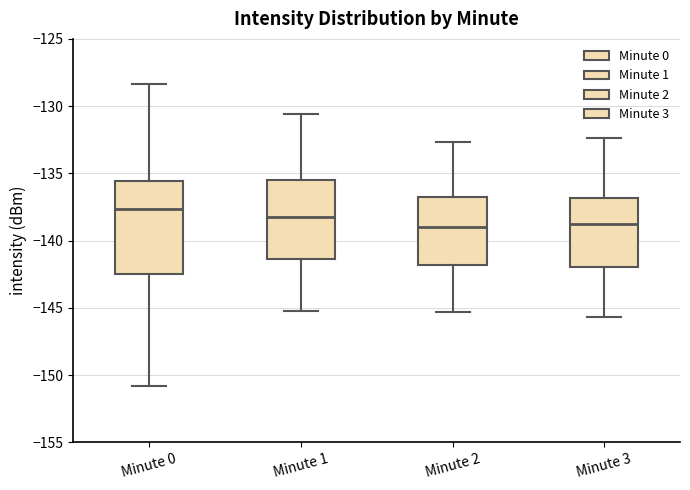

Which box is the tallest, from its lower edge to its upper edge?

Minute 0